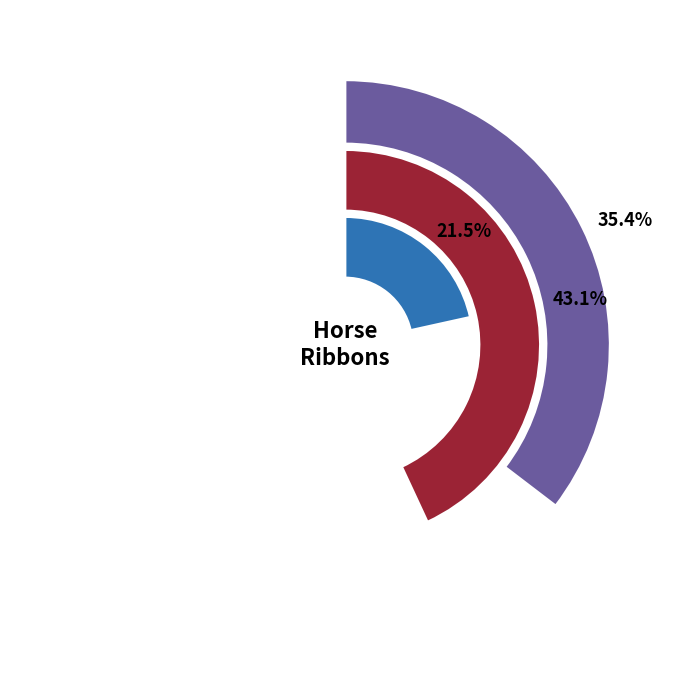

What is the smallest slice in the pie chart?

Blue